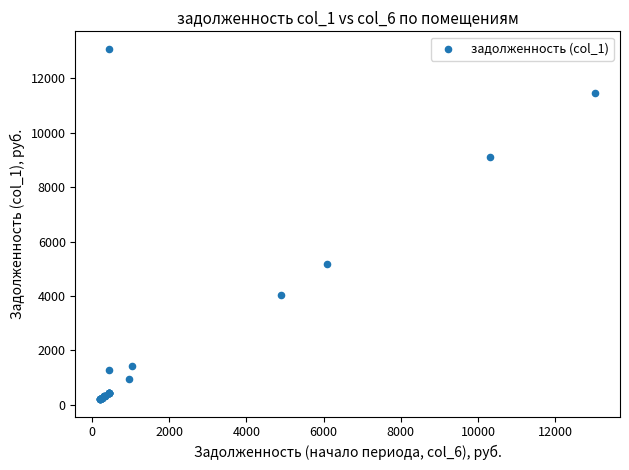

What Y value in the scatter plot is closest to 6647?

5161.1